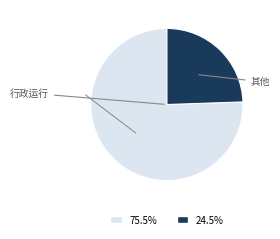

How many slices are in this pie chart?

2